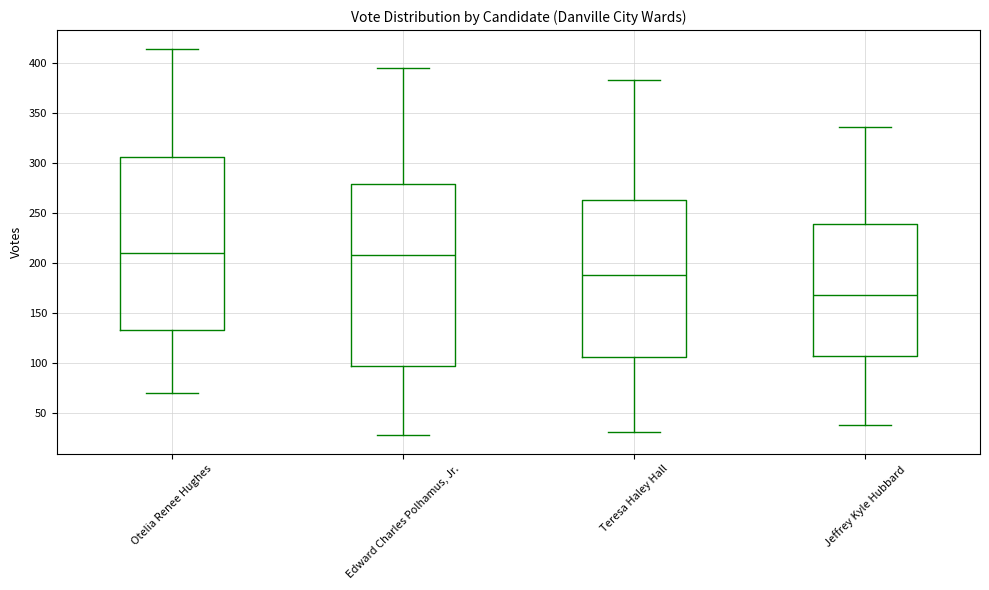

Which box's median line is the lowest?

Jeffrey Kyle Hubbard